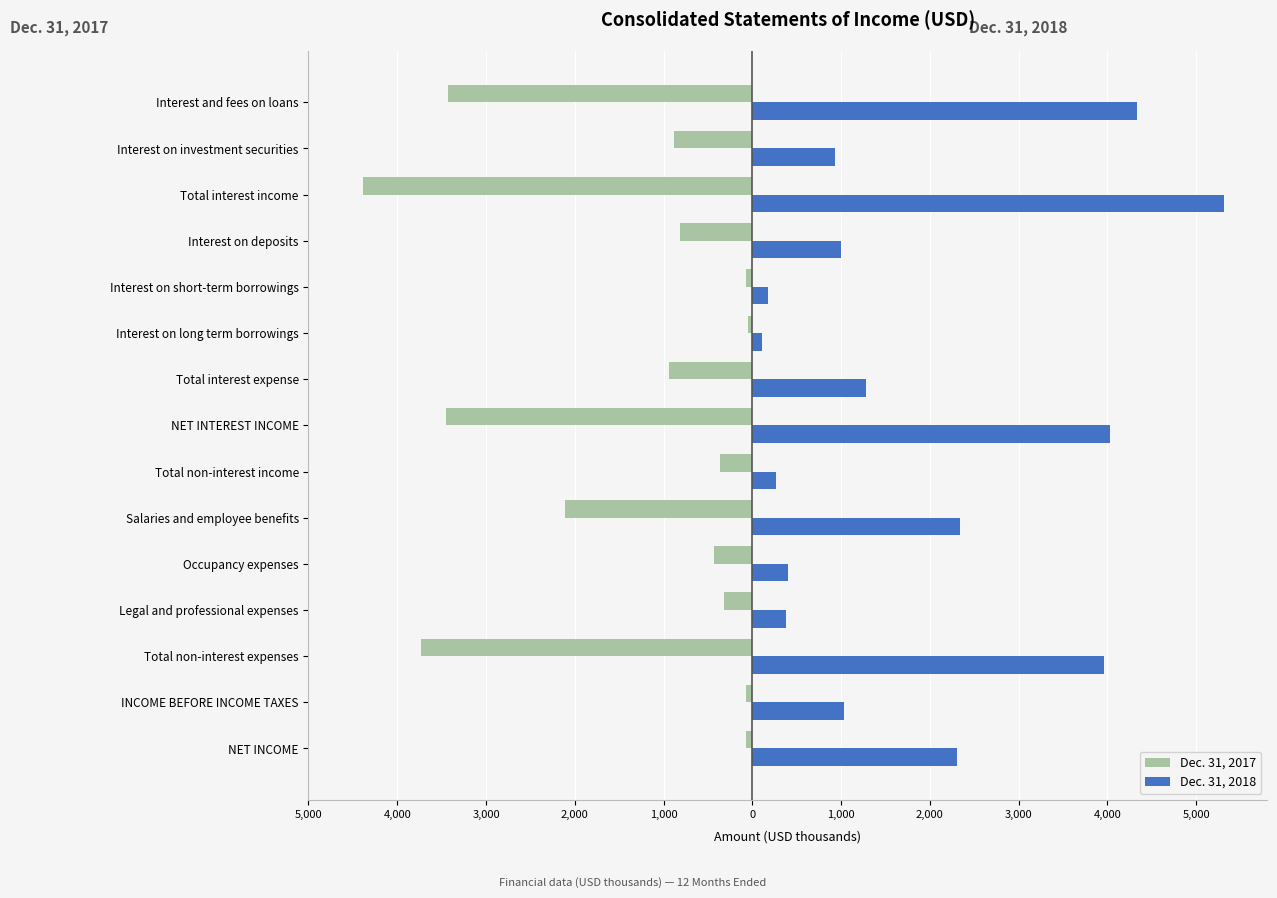

Which series has the widest spread of values?

Dec. 31, 2018